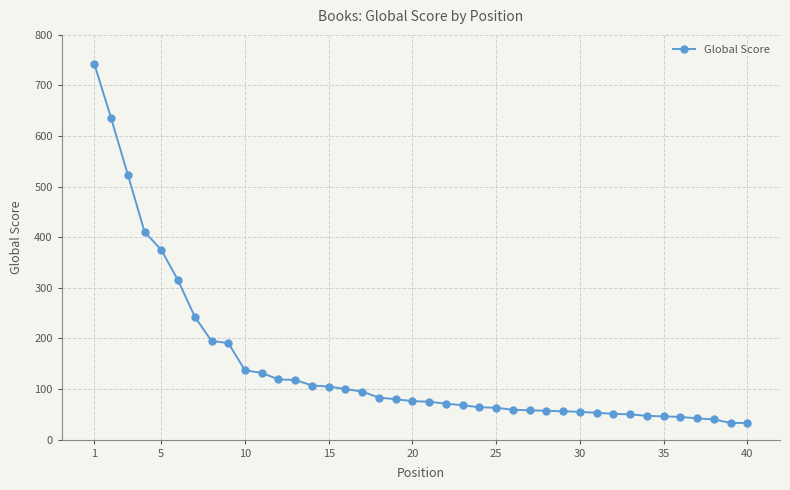

Does the chart have visible grid lines?

Yes